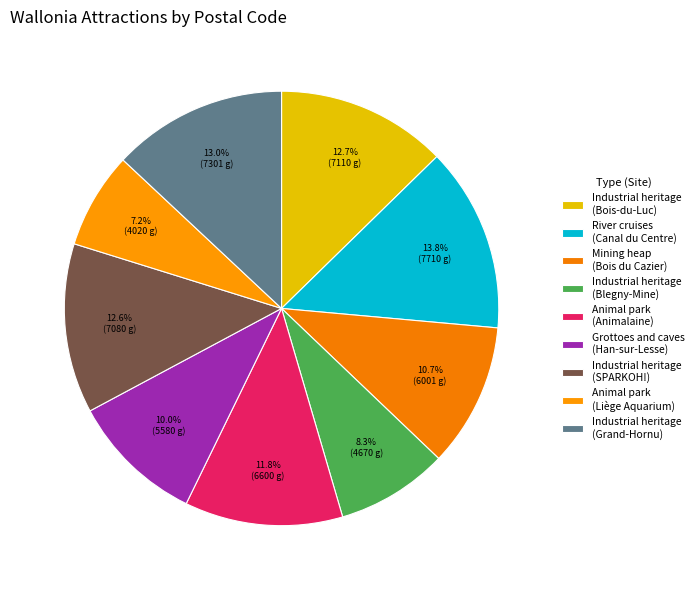

Is Animal park (Liège Aquarium) the majority of the pie?

No